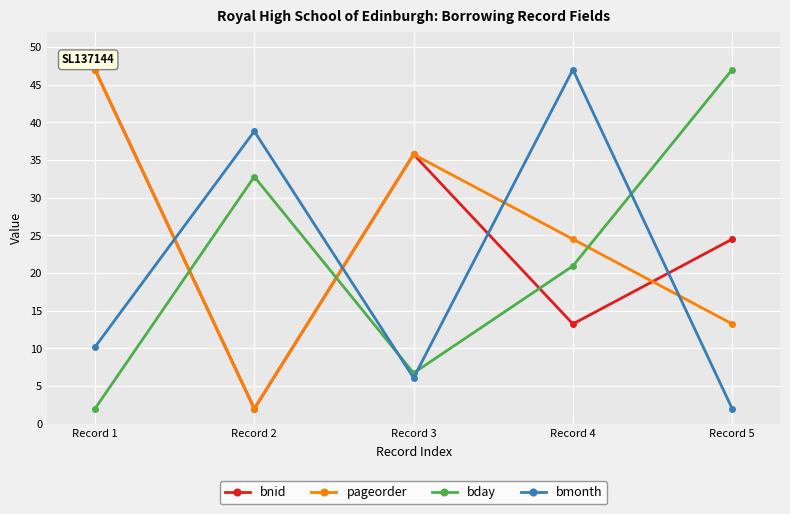

What is the minimum value shown in the chart?

2.0